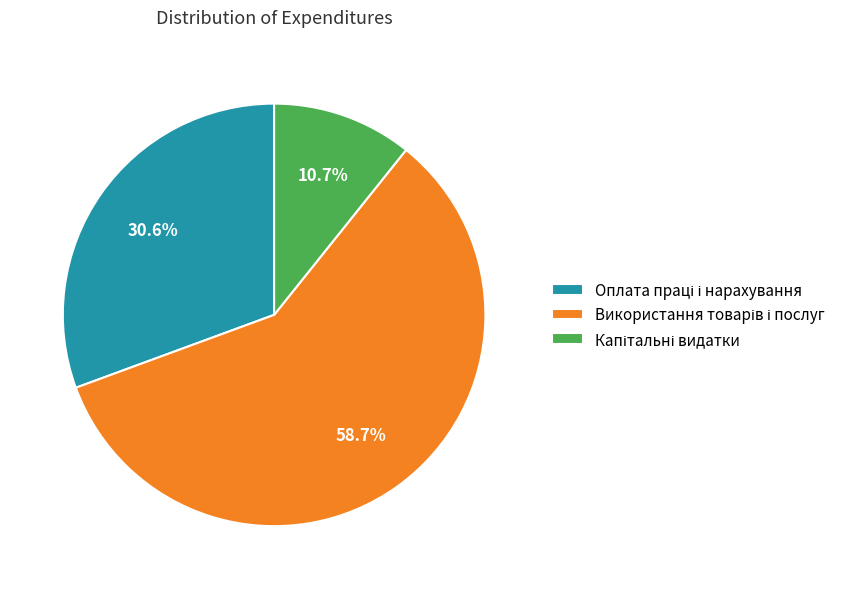

Does any single category account for the majority?

Yes